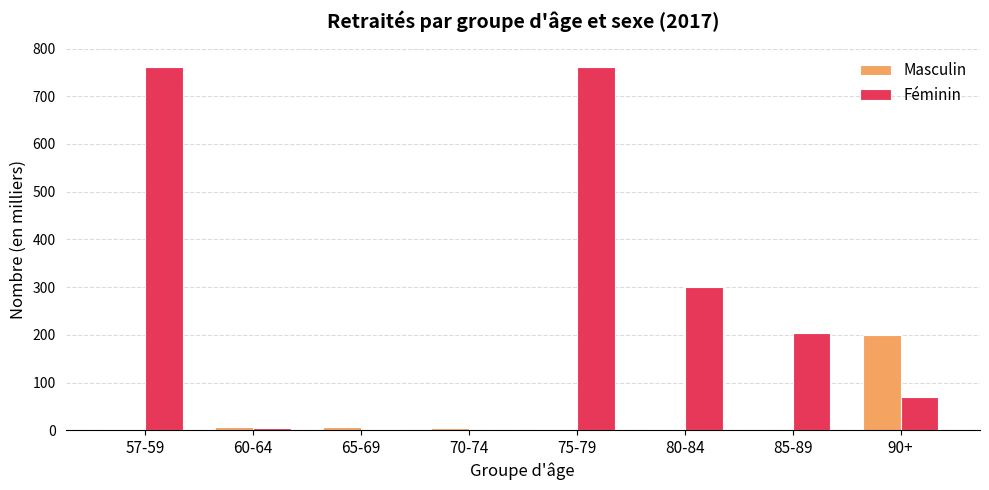

What is the highest value of the Féminin series?

762.0